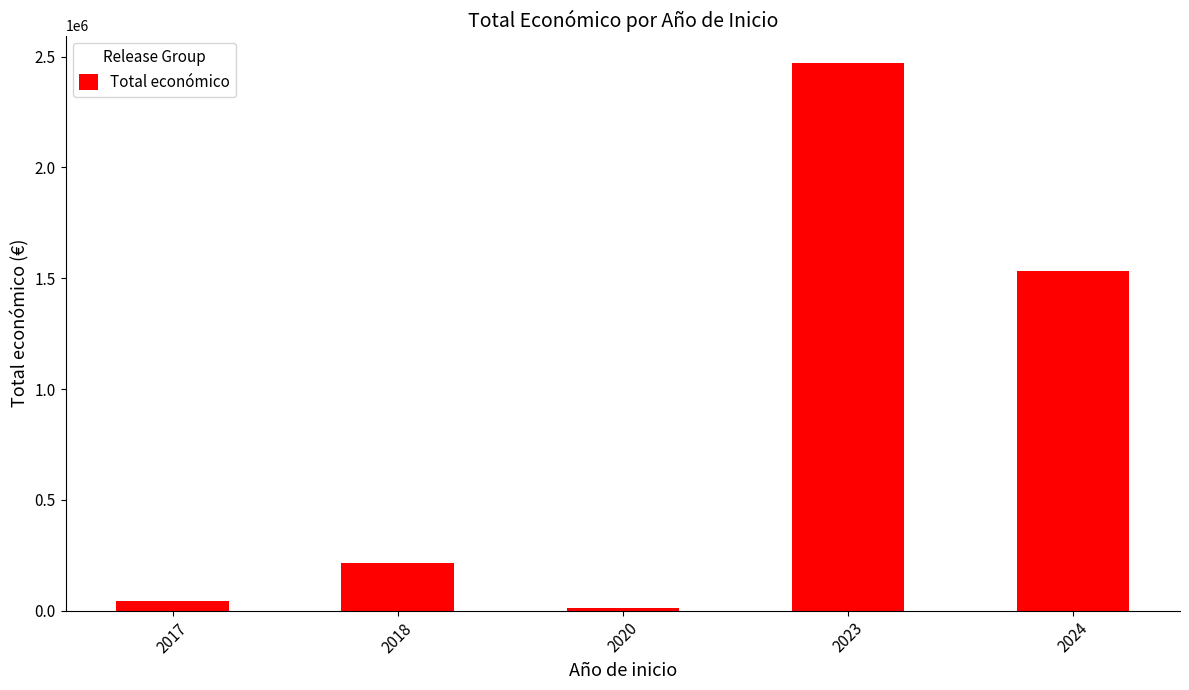

What value does the data have at 2018?

213478